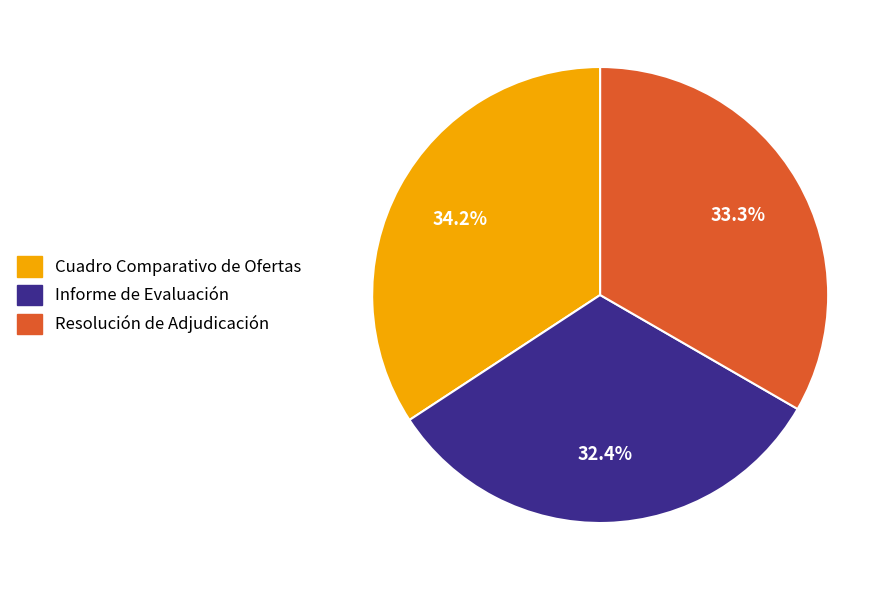

The Informe de Evaluación slice represents 32% of the pie. True or false?

True